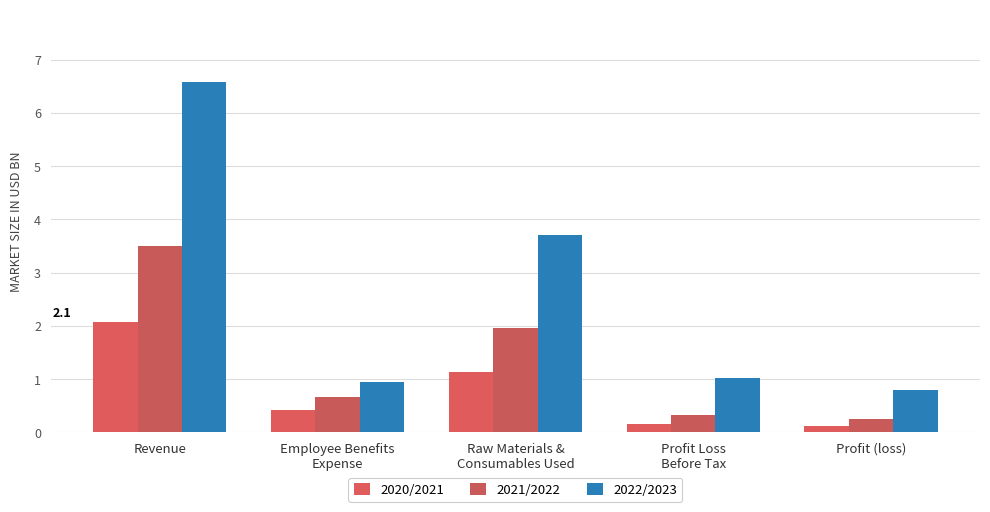

What is the total value across all series at Profit Loss
Before Tax?

1.5